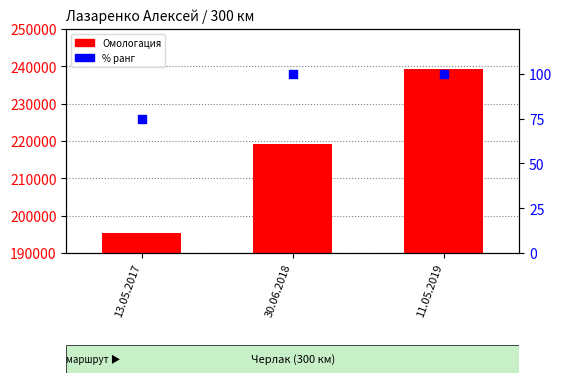

What is the total value across all series at 30.06.2018?

219371